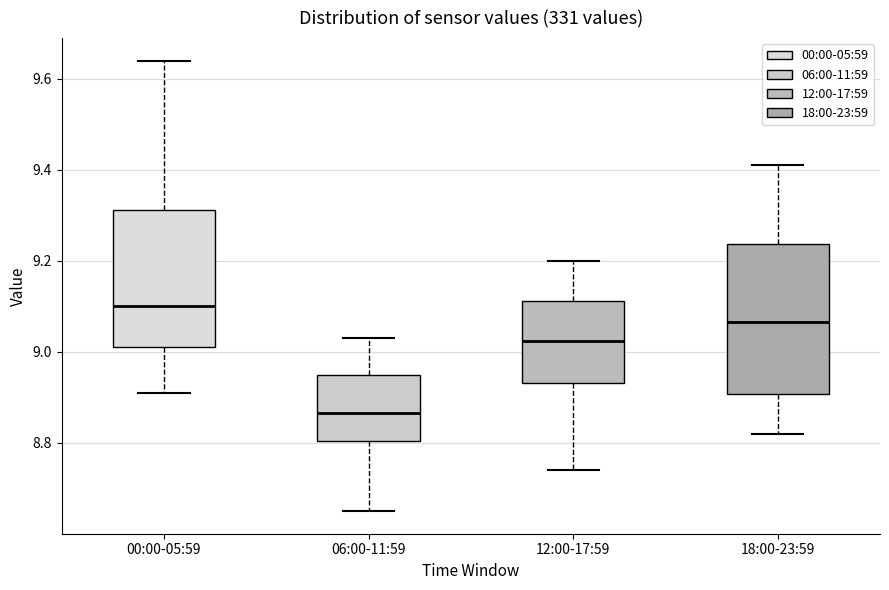

Which box has the highest median line?

00:00-05:59